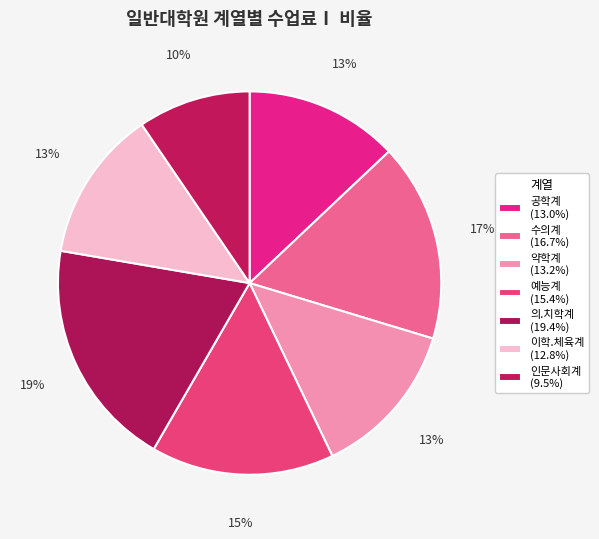

To the nearest percent, what percentage of the pie is 수의계?

17%